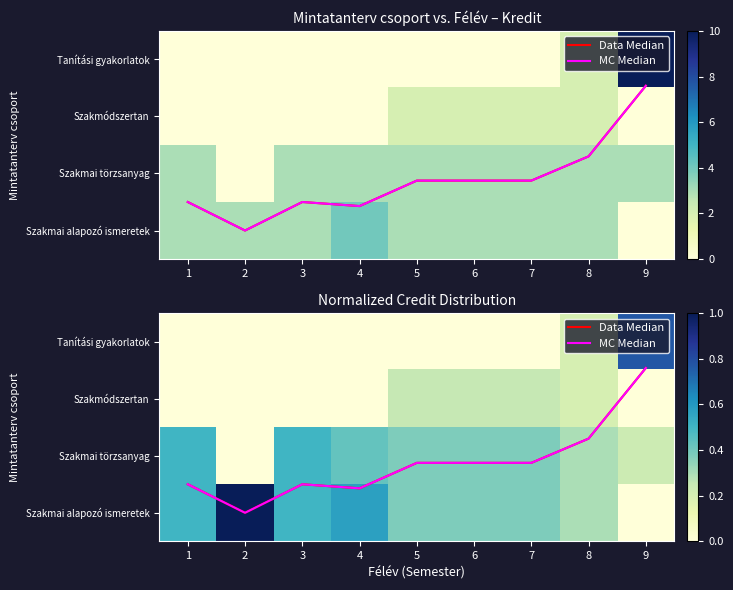

Which series has the widest spread of values?

MC Median